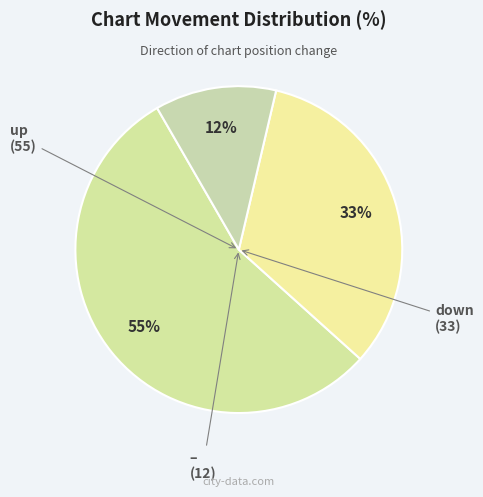

How many slices are in this pie chart?

3